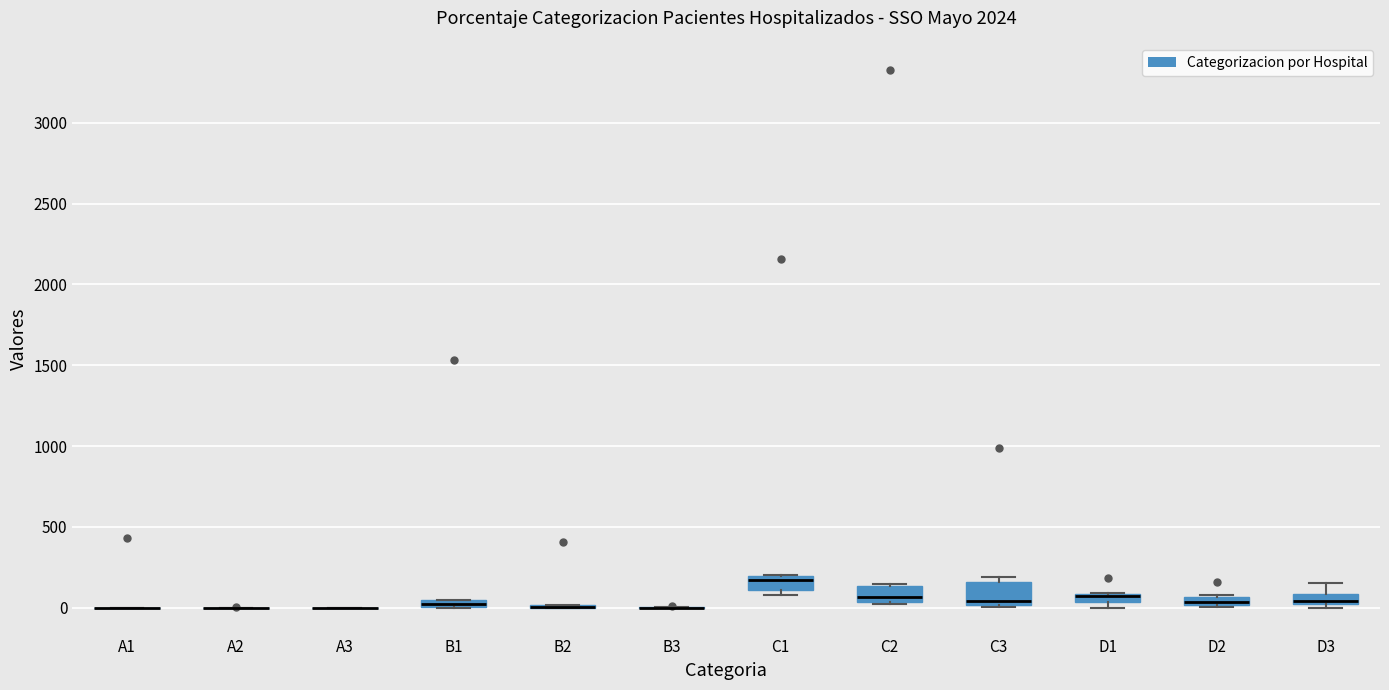

Where is the lower edge of the box for D3 on the y-axis? The values are not printed on the chart, so give them approximately, as read against the axis.

0